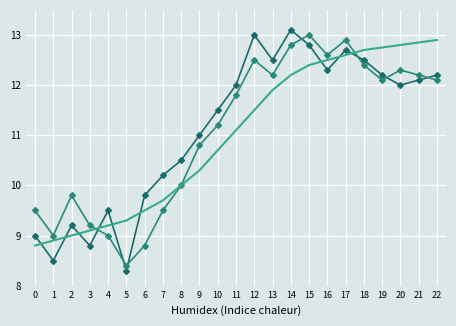

The value of col_2 (trend) at 22 is 8.4. True or false?

False